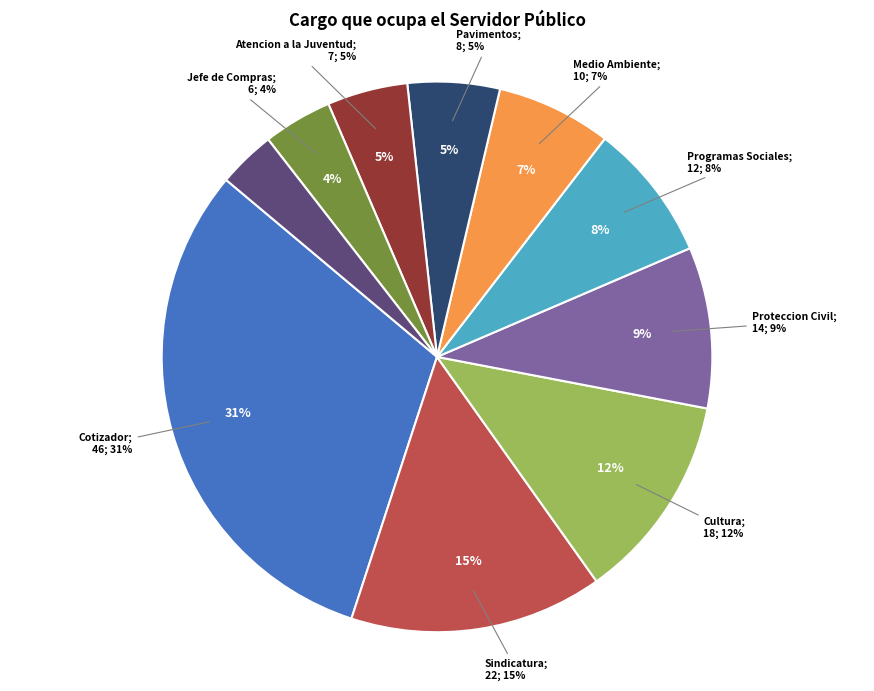

Does Proteccion Civil account for over 50% of the chart?

No